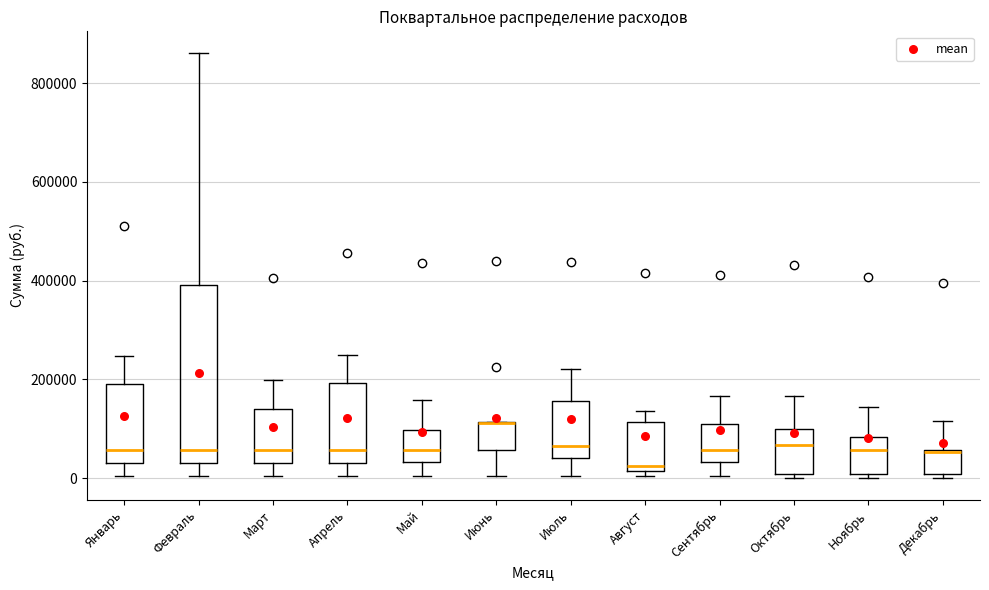

Reading left to right, transcribe this box plot: for each box, give where its median line is, the range the box spans, and where its two whiskers end, as read against the y-axis. The values are not printed on the chart, so give them approximately, as read against the axis.

Январь: median 60000, box 40000 to 200000, whiskers 0 to 240000
Февраль: median 60000, box 40000 to 400000, whiskers 0 to 860000
Март: median 60000, box 40000 to 140000, whiskers 0 to 200000
Апрель: median 60000, box 40000 to 200000, whiskers 0 to 240000
Май: median 60000, box 40000 to 100000, whiskers 0 to 160000
Июнь: median 120000 (drawn on the box's upper edge), box 60000 to 120000, whiskers 0 to 120000
Июль: median 60000, box 40000 to 160000, whiskers 0 to 220000
Август: median 20000 (just above the box's lower edge), box 20000 to 120000, whiskers 0 to 140000
Сентябрь: median 60000, box 40000 to 100000, whiskers 0 to 160000
Октябрь: median 60000, box 0 to 100000, whiskers 0 (just below the box's lower edge) to 160000
Ноябрь: median 60000, box 0 to 80000, whiskers 0 (just below the box's lower edge) to 140000
Декабрь: median 60000 (drawn on the box's upper edge), box 0 to 60000, whiskers 0 (just below the box's lower edge) to 120000